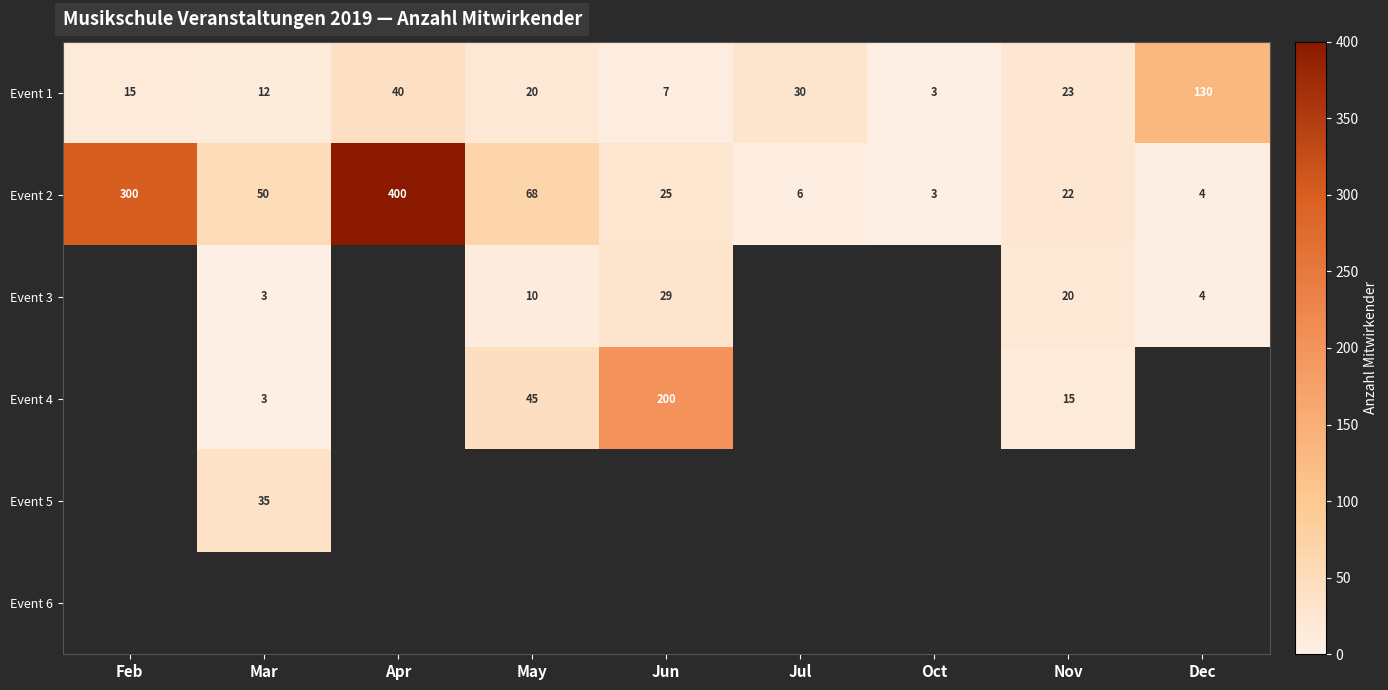

Is it true that Event 2 equals 400 at Apr?

True